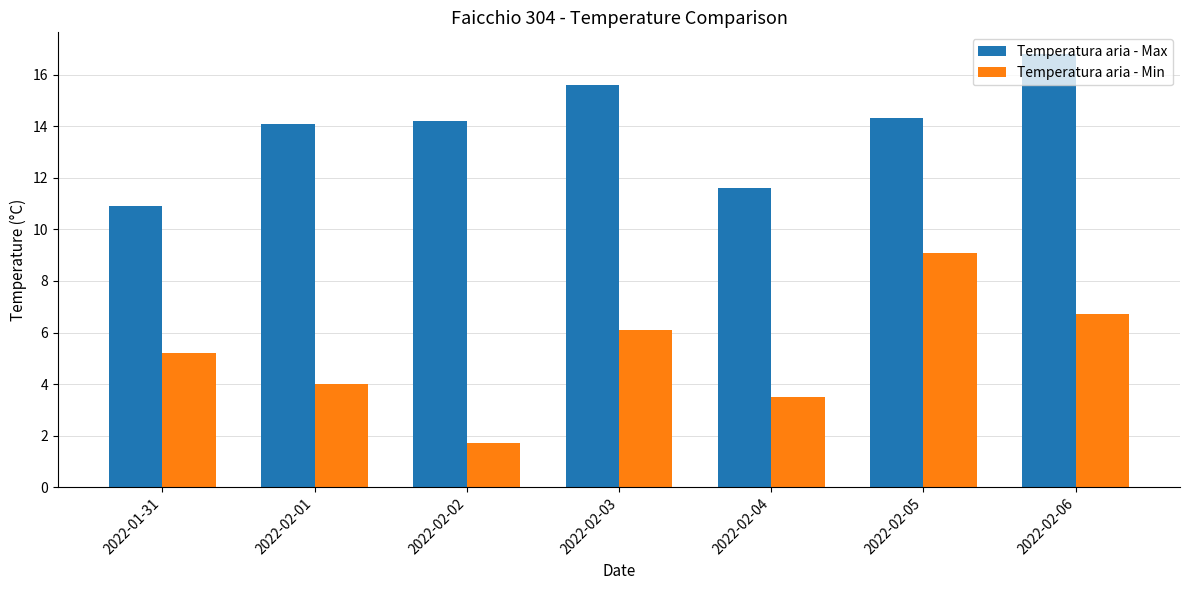

The value of Temperatura aria - Max at 2022-02-03 is 15.6. True or false?

True